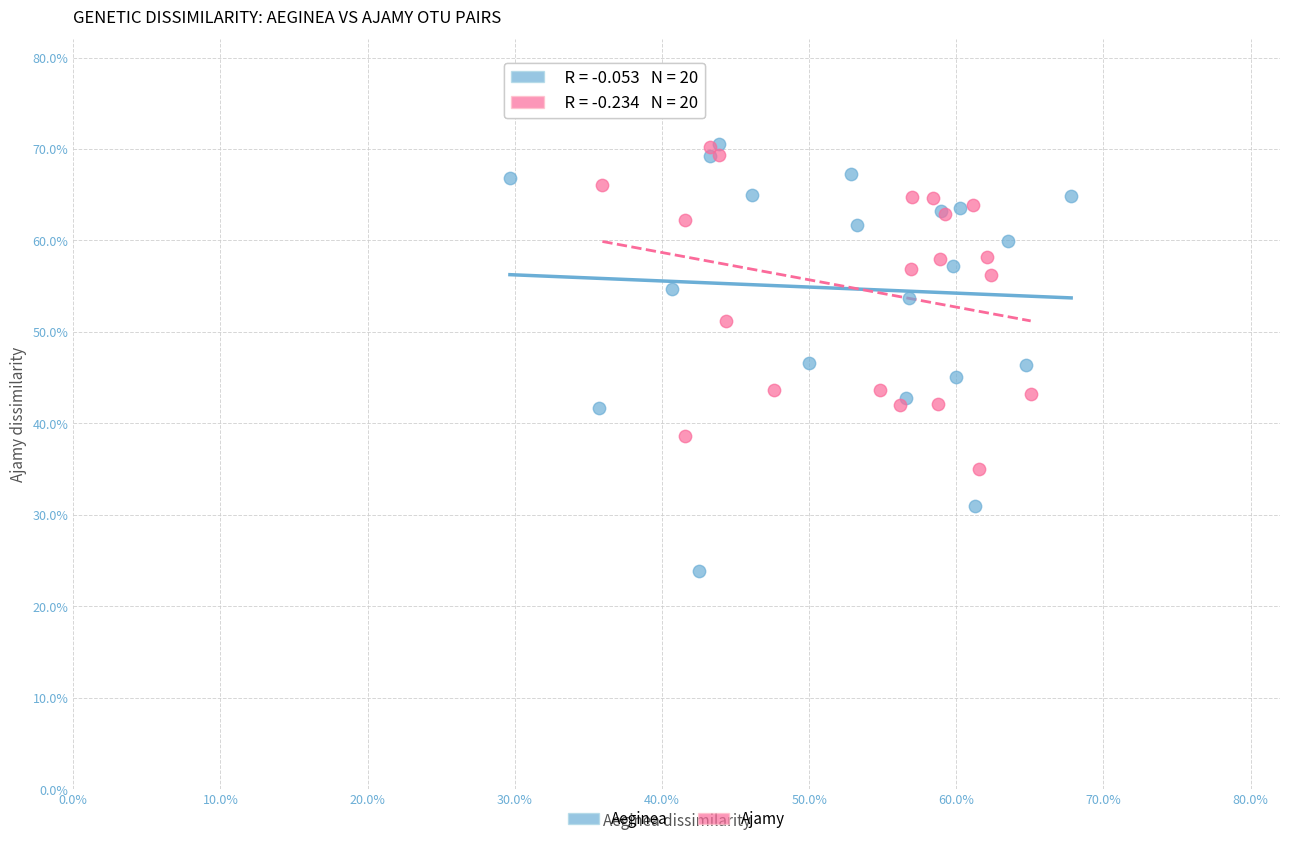

What are all the series names shown in the legend?

Aeginea, Ajamy